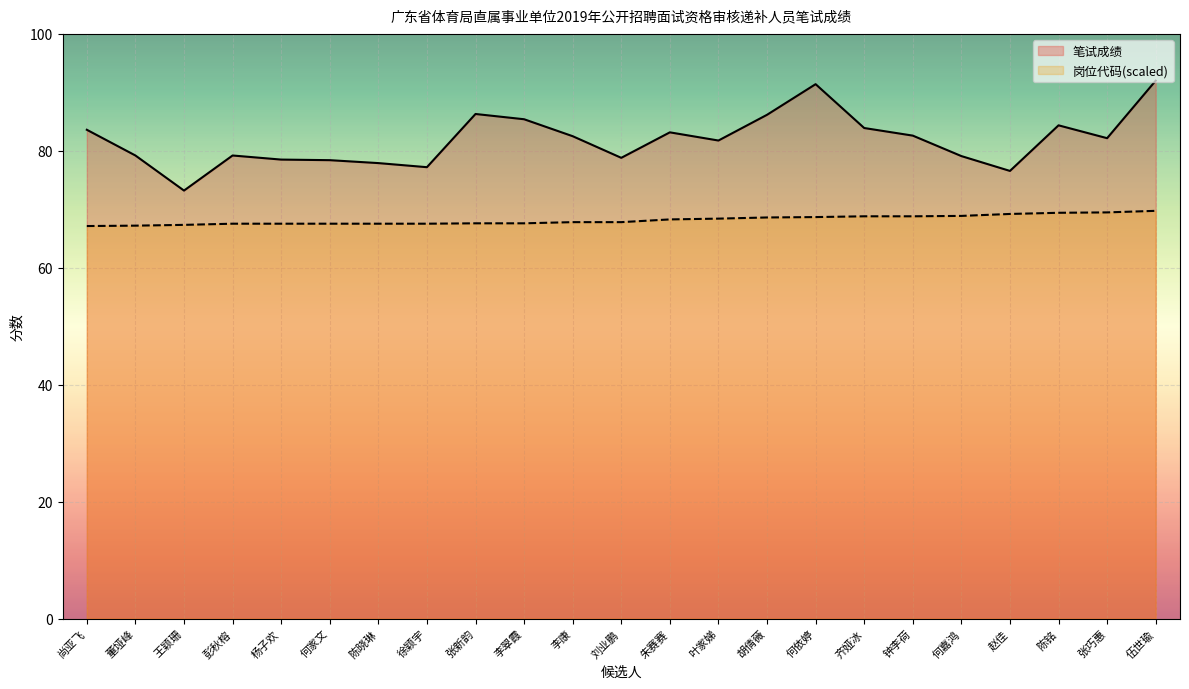

How many lines are shown in the chart?

2